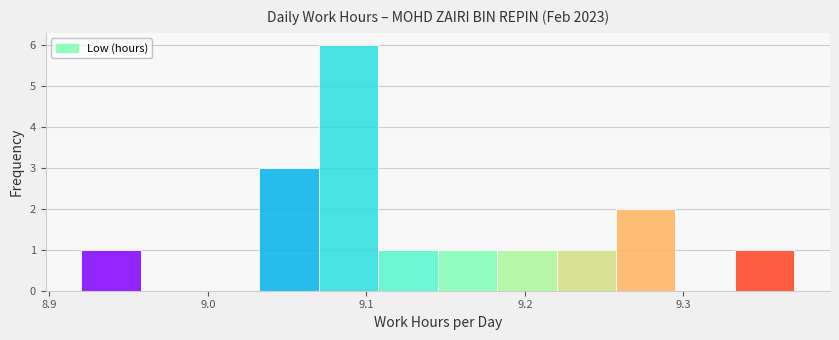

Read against the x-axis, roughly where is the centre of the tallest bar?

9.09